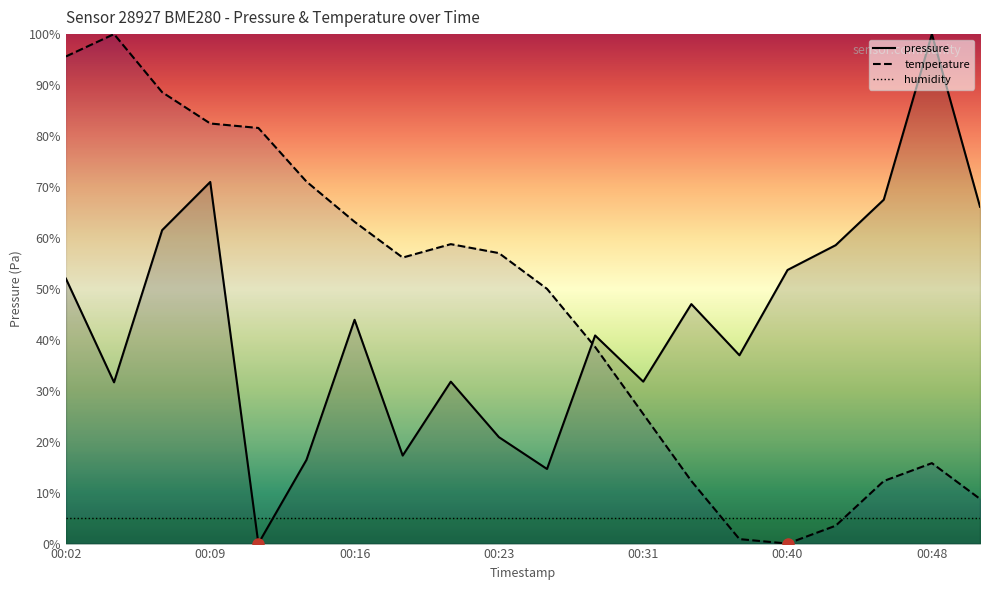

The value of temperature at 19 is 2.9. True or false?

False